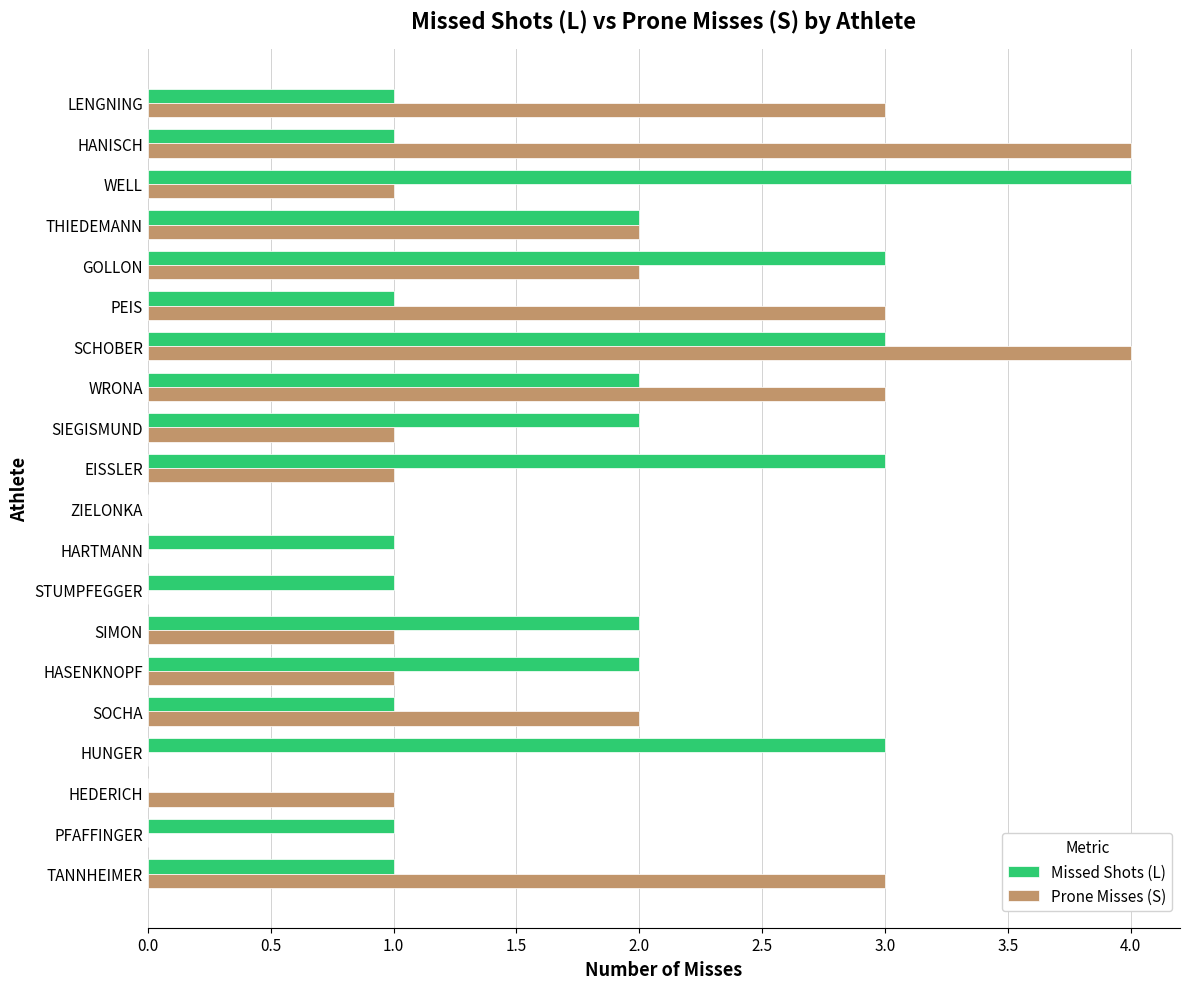

True or false: Prone Misses (S) has a value of 1 at GOLLON.

False